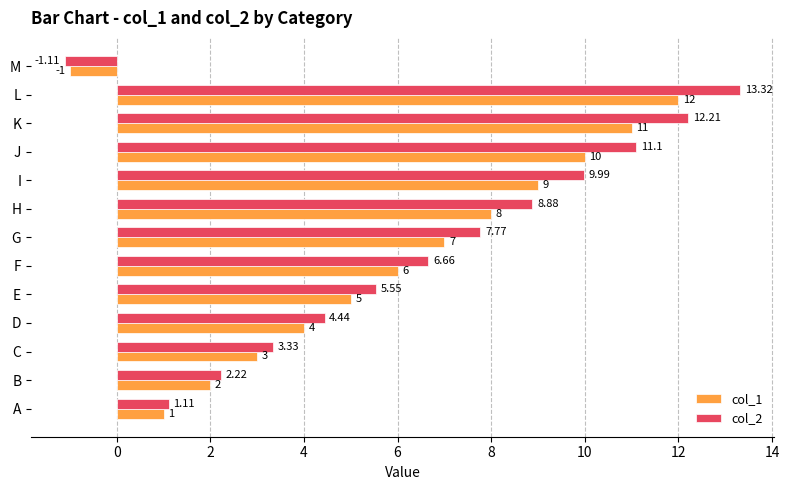

At how many categories does at least one series exceed 4?

9